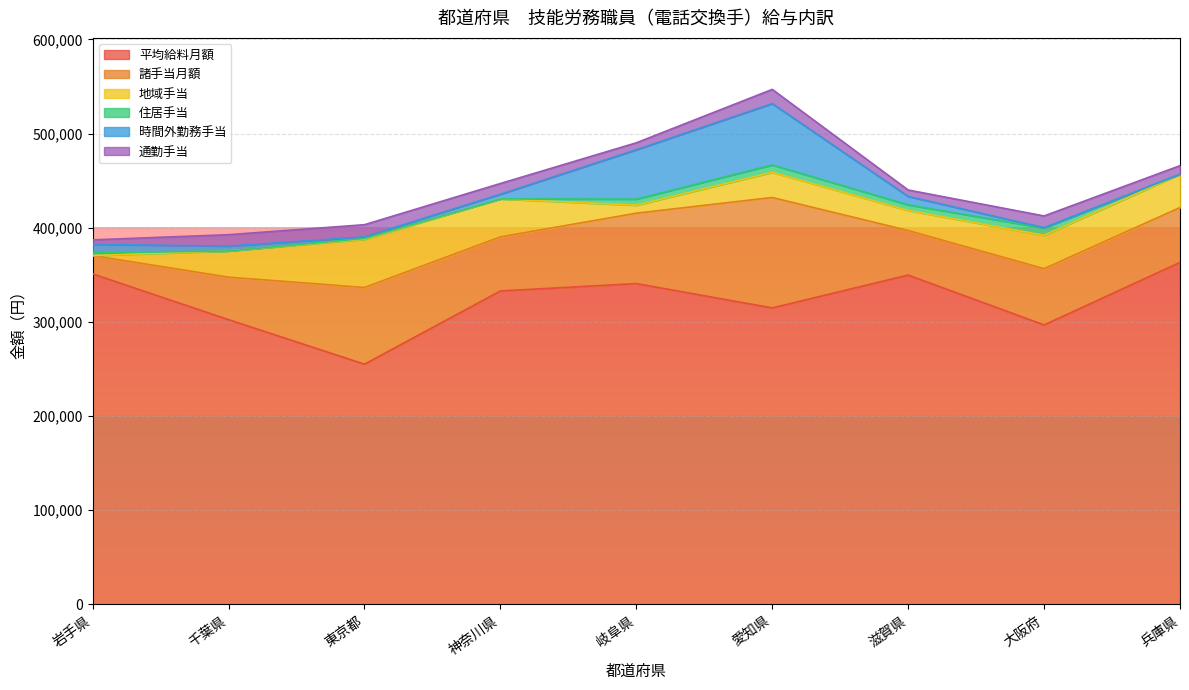

Which series changed the most between 神奈川県 and 愛知県?

時間外勤務手当